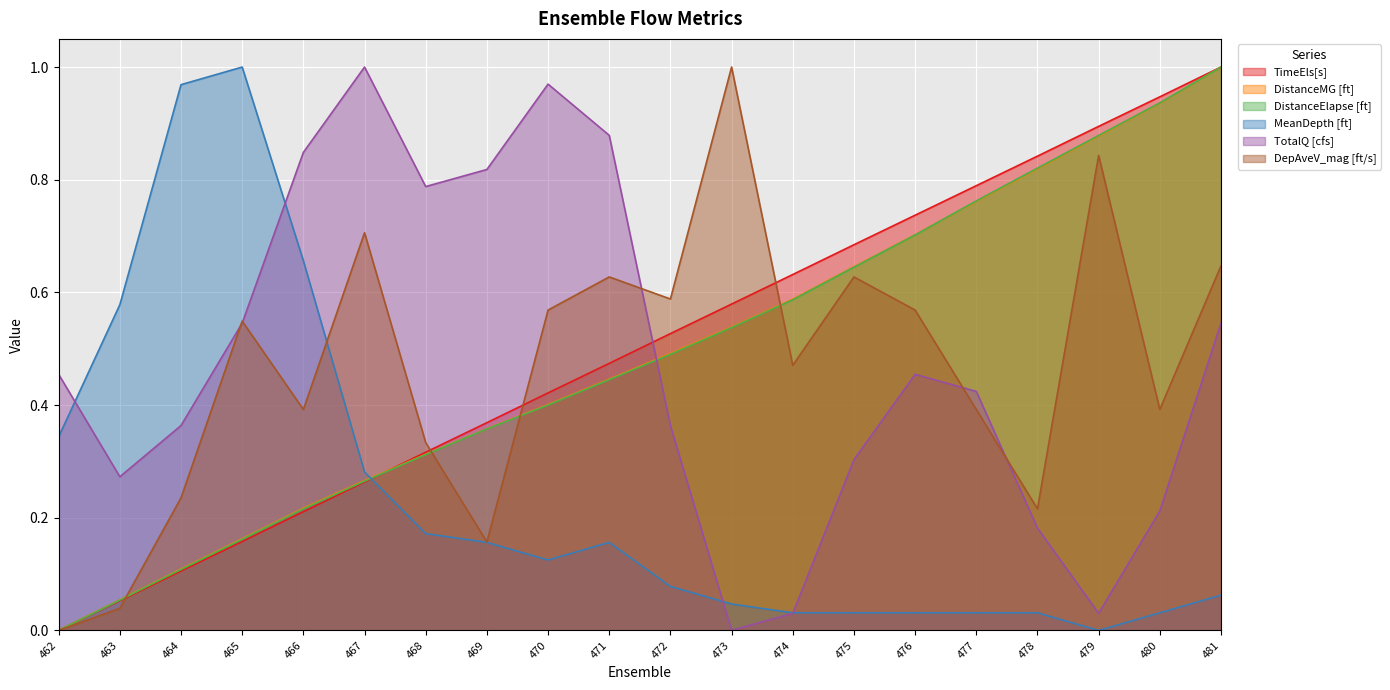

What are all the series names shown in the legend?

TimeEls[s], DistanceMG [ft], DistanceElapse [ft], MeanDepth [ft], TotalQ [cfs], DepAveV_mag [ft/s]